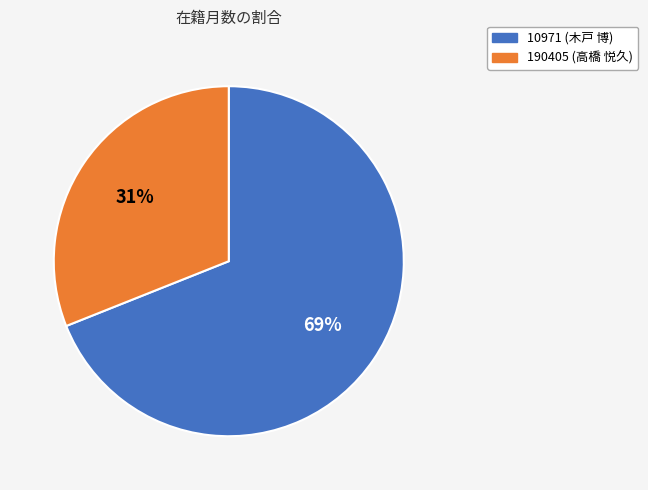

How many segments does this pie chart have?

2